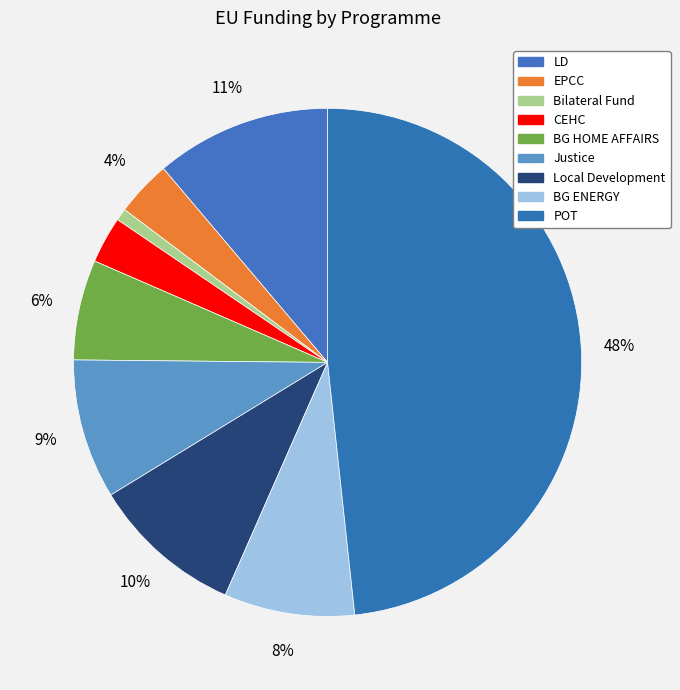

Is EPCC the majority of the pie?

No